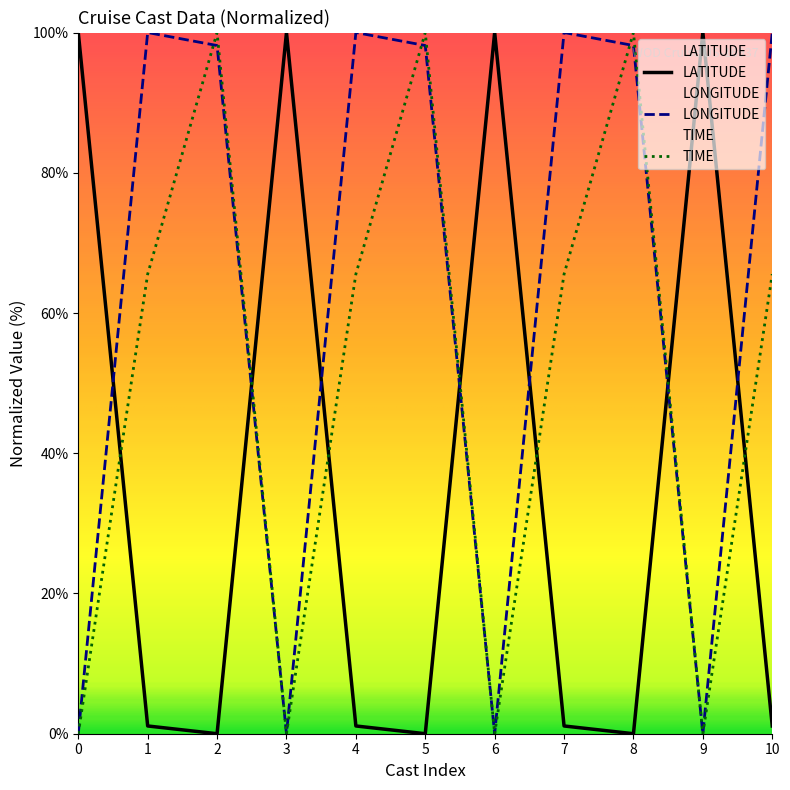

What is the difference between the highest and lowest values at 10?

98.9